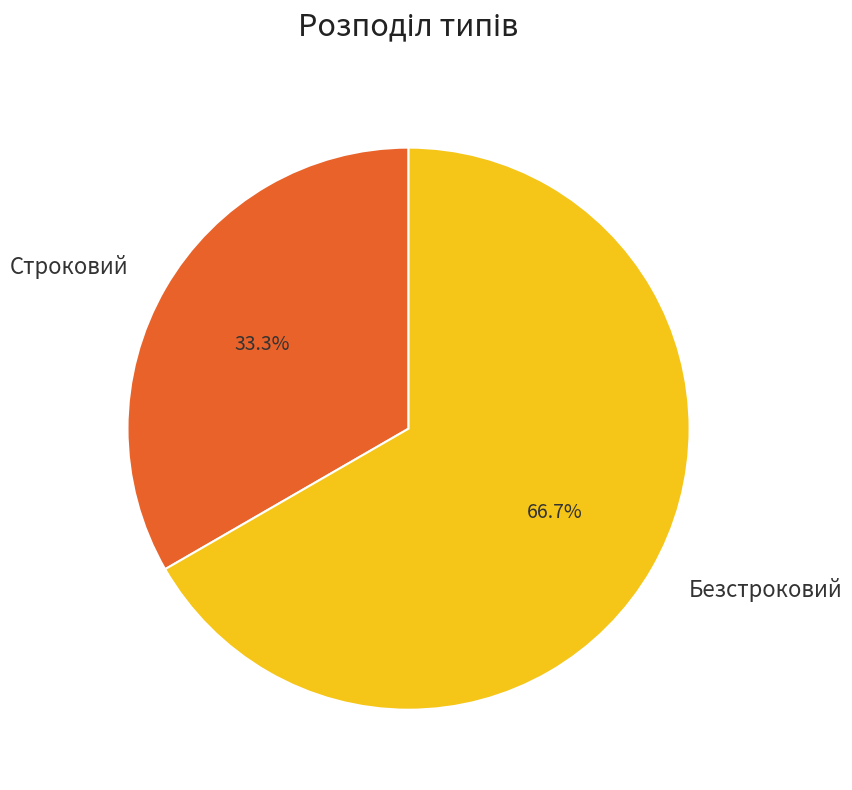

True or false: Безстроковий accounts for 59% of the total.

False